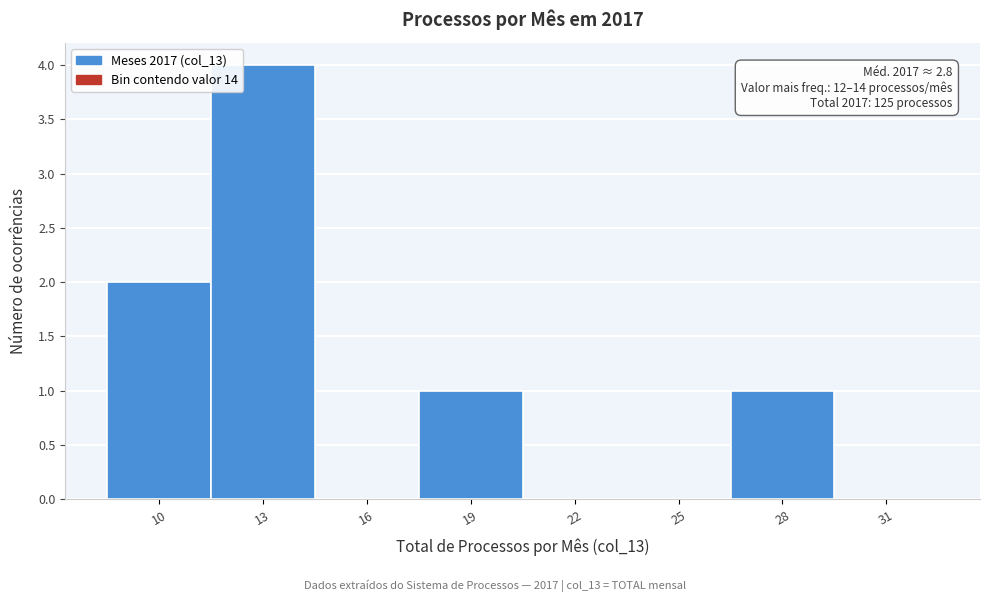

Reading left to right, extract all data points from this chart.

10=2	13=4	16=0	19=1	22=0	25=0	28=1	31=0